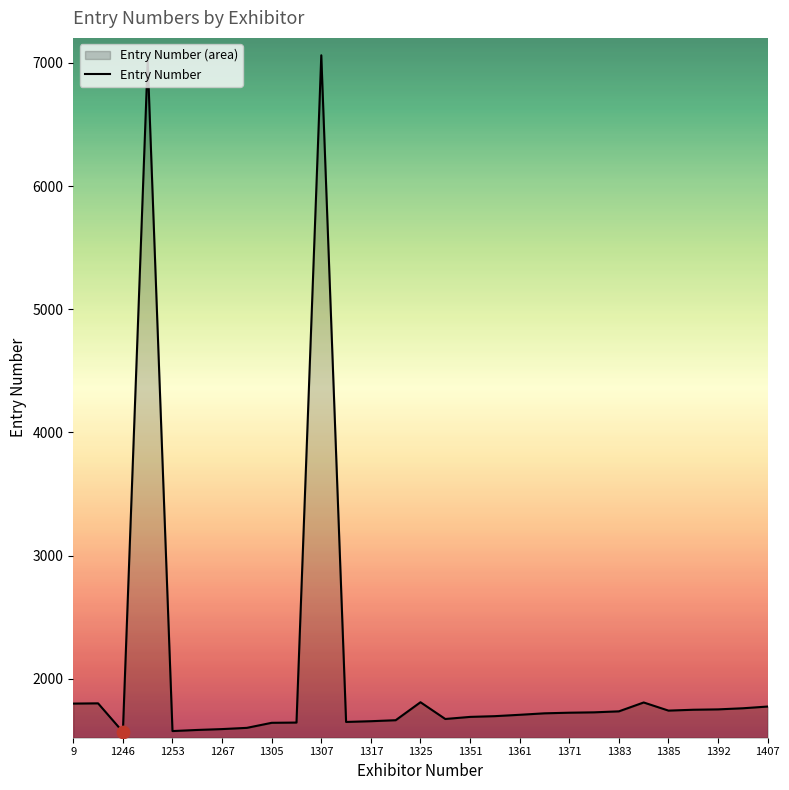

What is the greatest value displayed?

7061